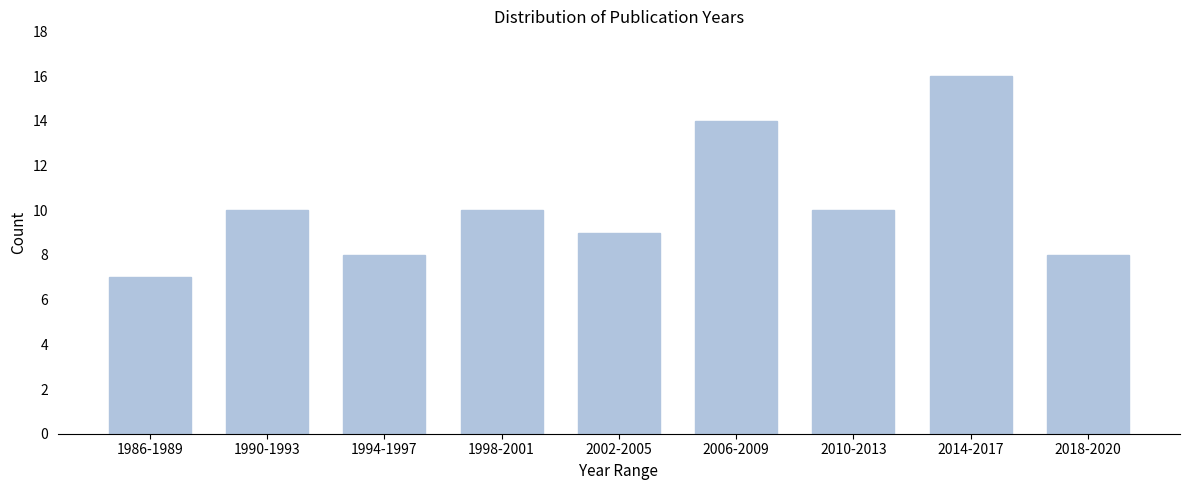

Reading left to right, extract all data points from this chart.

1986-1989=7	1990-1993=10	1994-1997=8	1998-2001=10	2002-2005=9	2006-2009=14	2010-2013=10	2014-2017=16	2018-2020=8